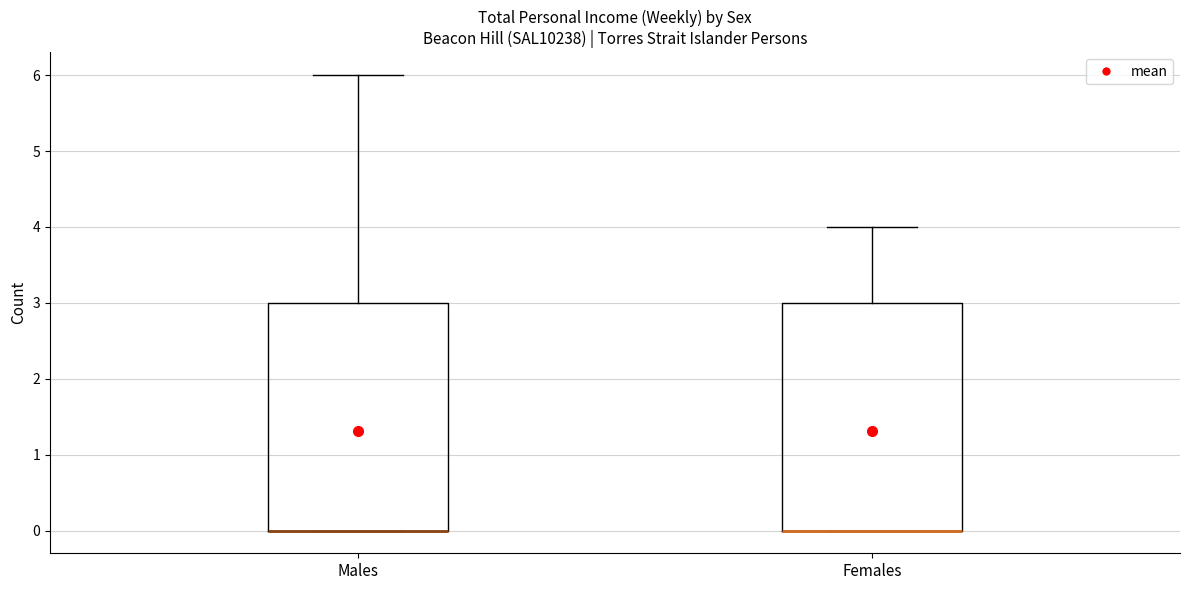

Reading left to right, read every box against the y-axis: the position of its median line, the range the box covers, and the ends of its whiskers. The values are not printed on the chart, so give them approximately, as read against the axis.

Males: median 0 (drawn on the box's lower edge), box 0 to 3, whiskers 0 to 6
Females: median 0 (drawn on the box's lower edge), box 0 to 3, whiskers 0 to 4